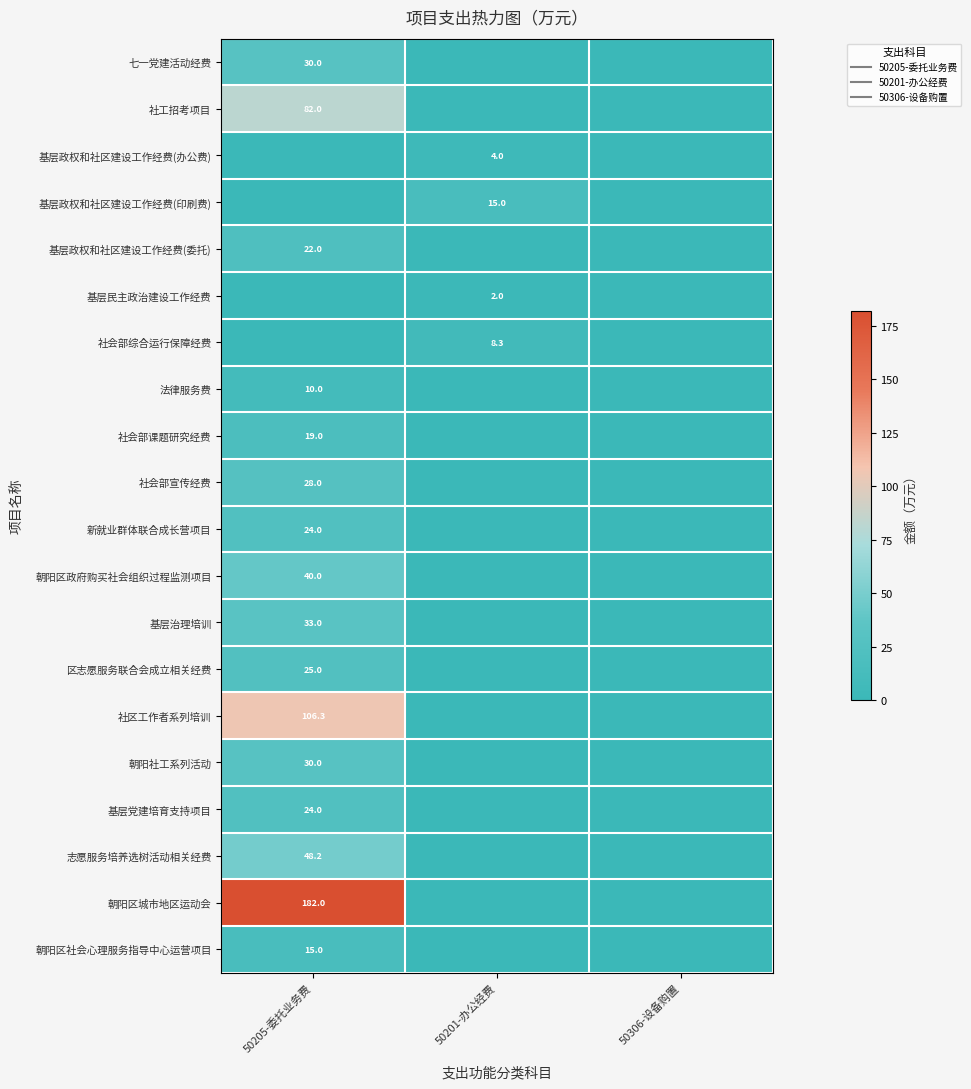

At which category does the chart reach its minimum across all series?

50201-办公经费